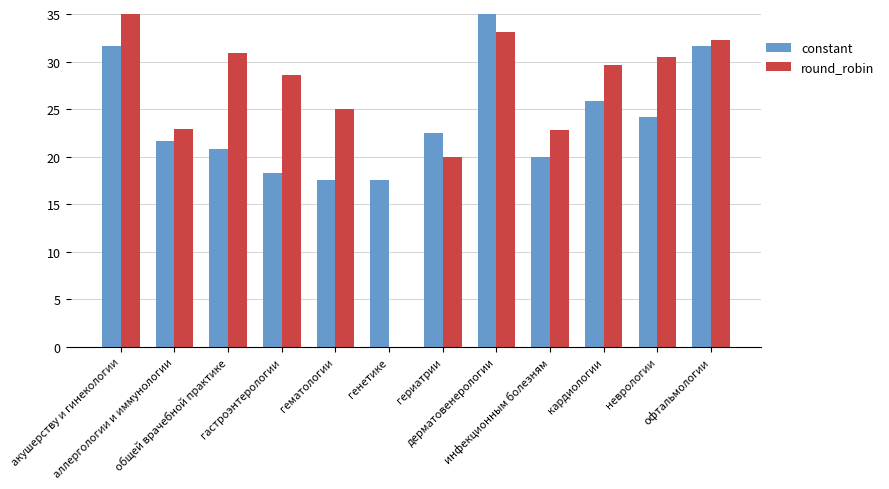

Between общей врачебной практике and гематологии, which series saw the biggest shift?

round_robin